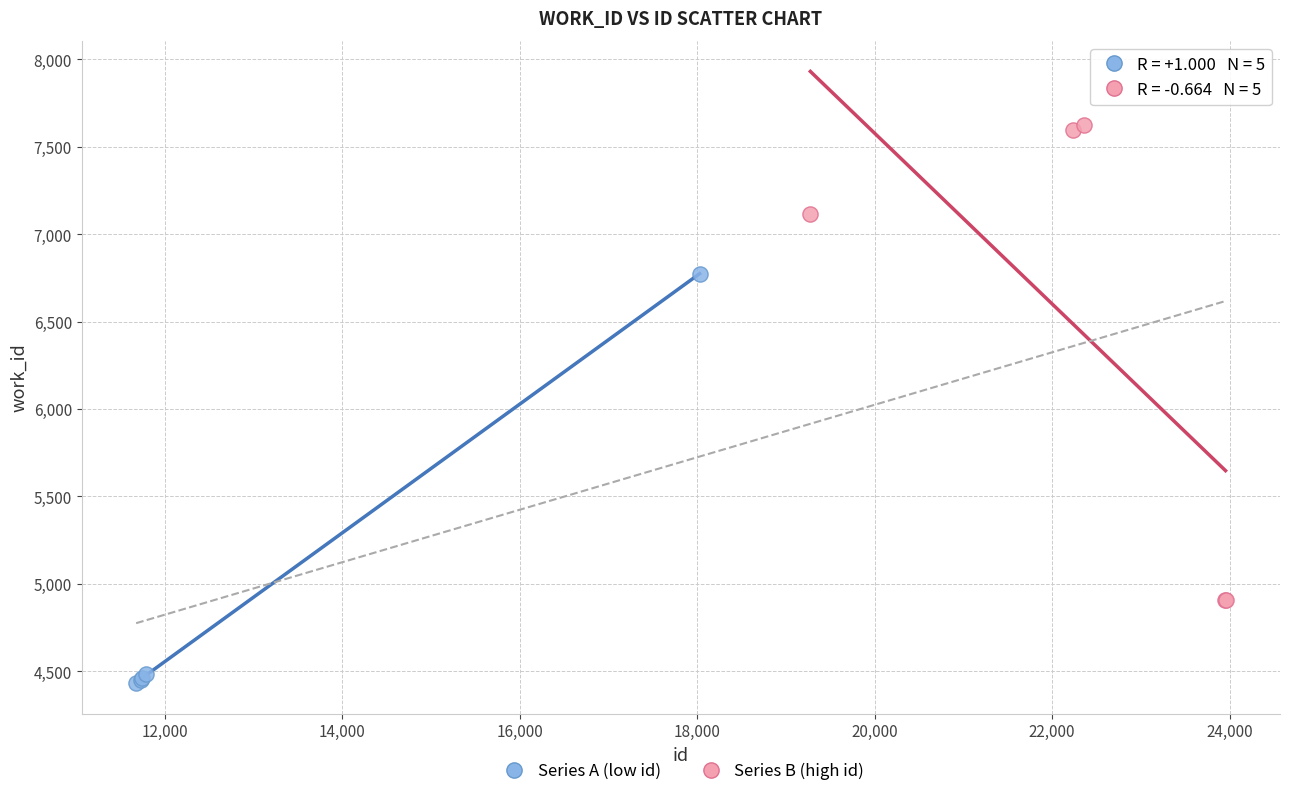

Which series reaches the maximum Y coordinate?

Series B (high id)